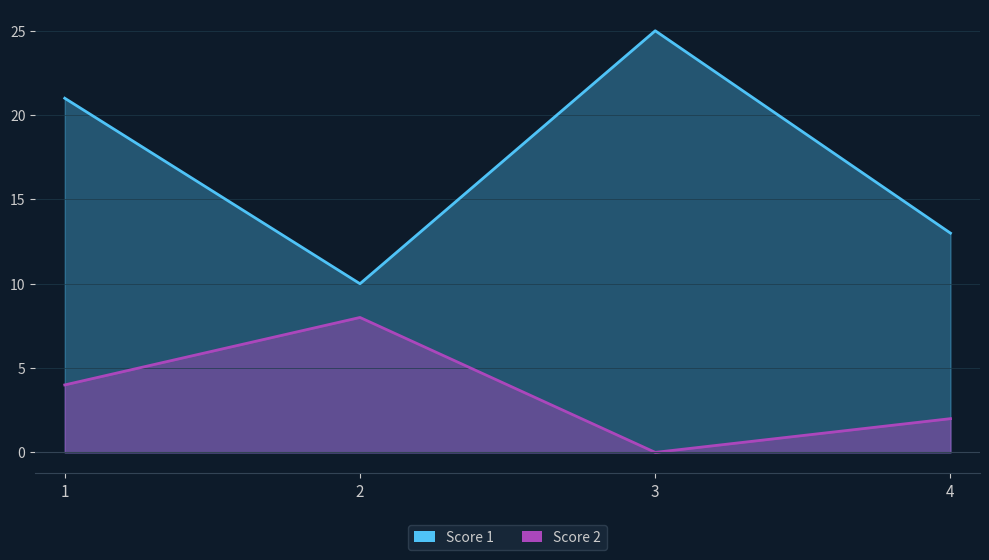

Reading right to left, extract all data points from this chart.

Score 1: 4=13	3=25	2=10	1=21
Score 2: 4=2	3=0	2=8	1=4